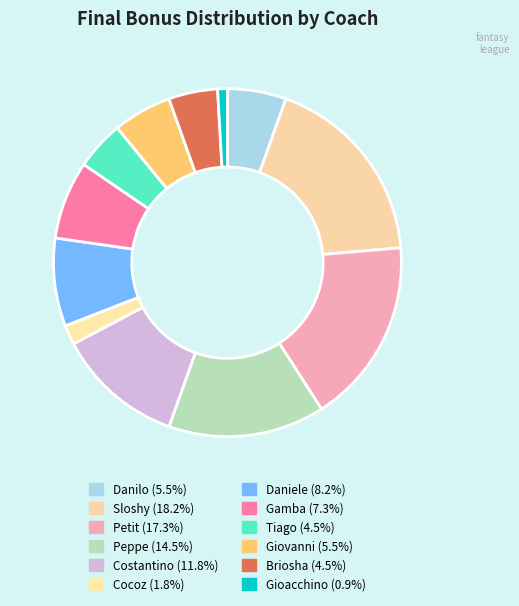

To the nearest percent, what is the average slice percentage?

8%